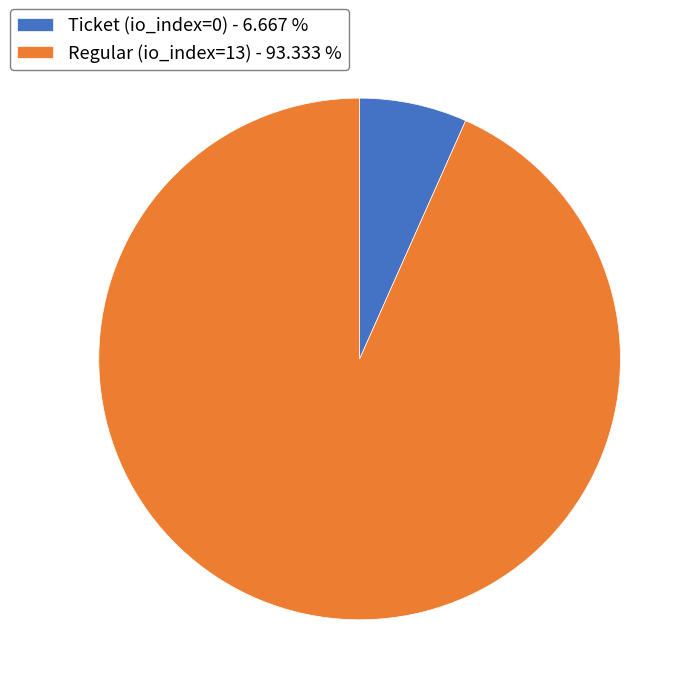

Combined, do Ticket (io_index=0) - 6.667 % and Regular (io_index=13) - 93.333 % account for over 50%?

Yes